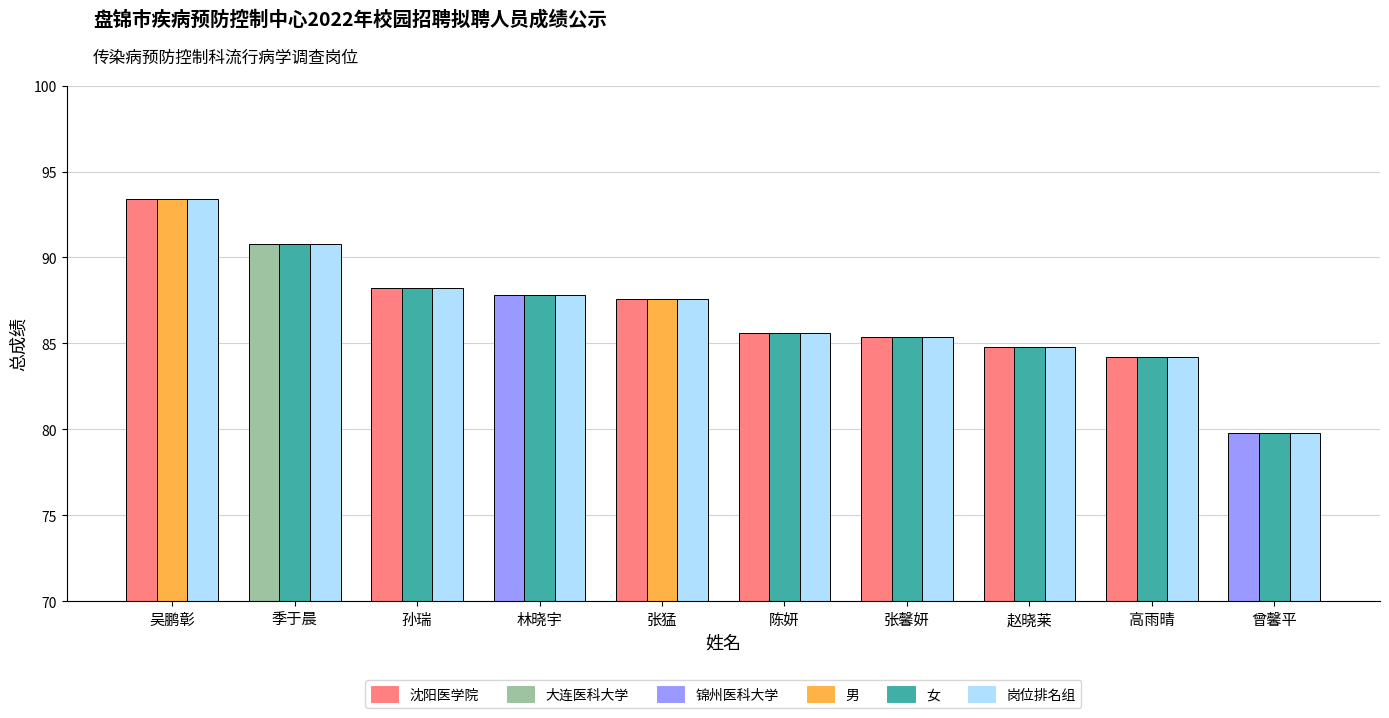

What is the smallest value displayed?

79.8